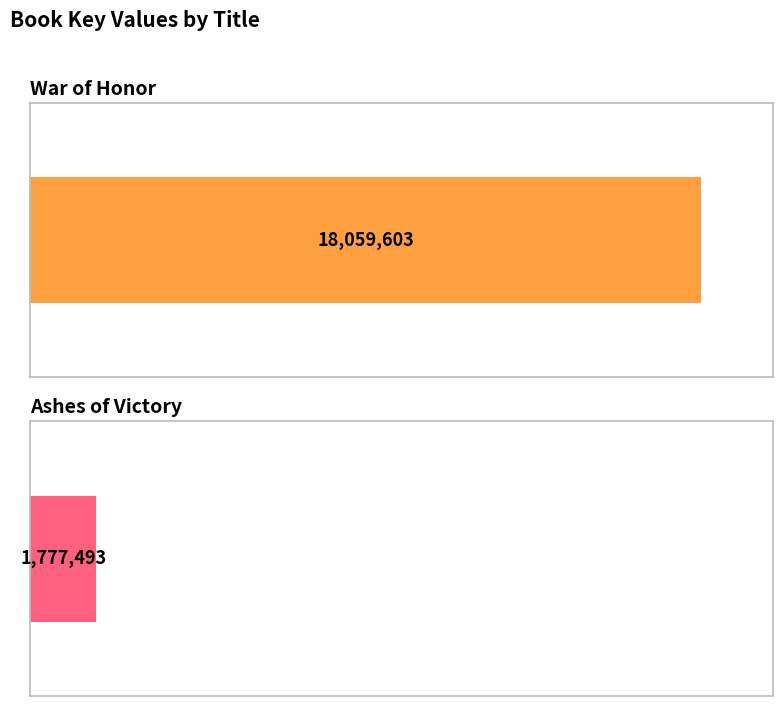

Reading left to right, transcribe all the data shown in this chart.

War of Honor=18059603	Ashes of Victory=1777493